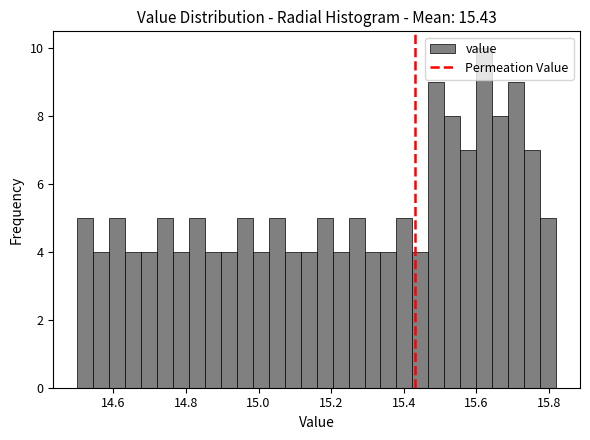

Around what value on the x-axis is the tallest bar? Give the approximate position of its centre, as read against the axis.

15.62